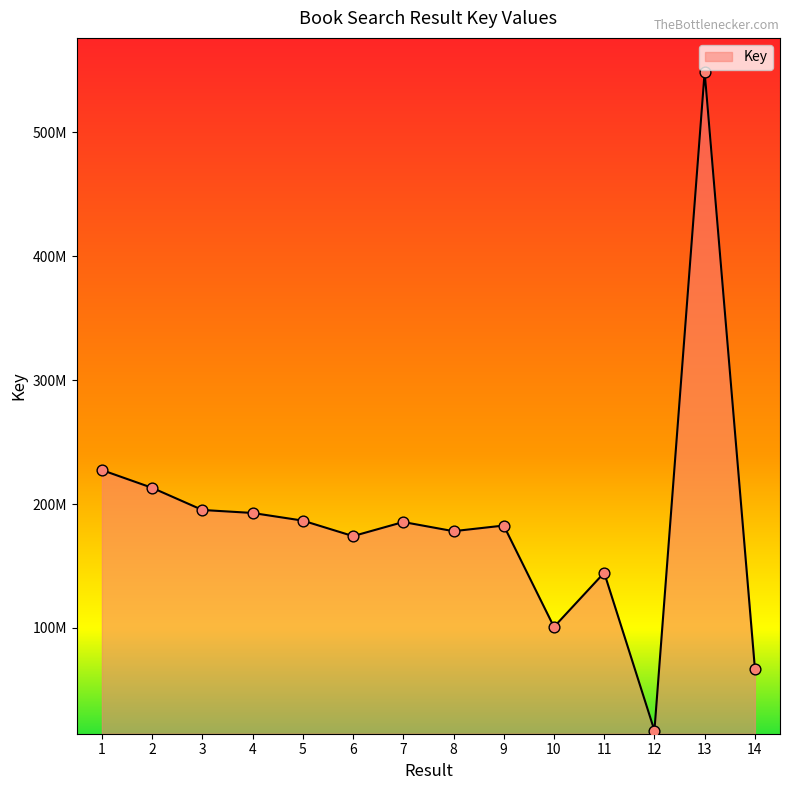

Between 8 and 12, which is larger?

8